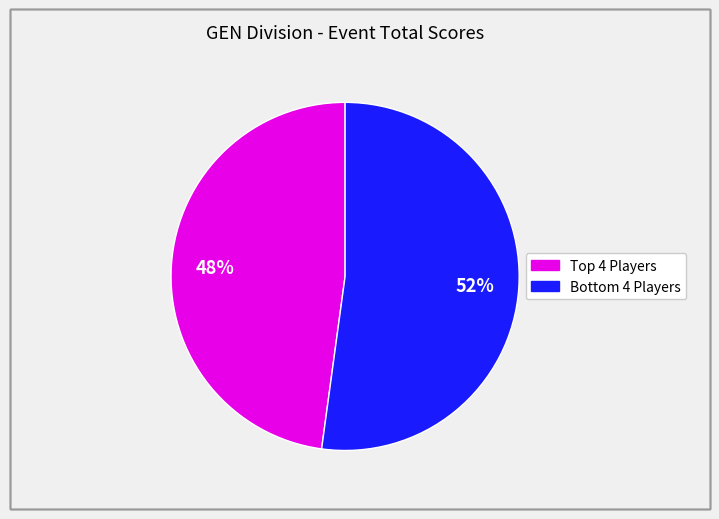

To the nearest percent, what is the average slice percentage?

50%